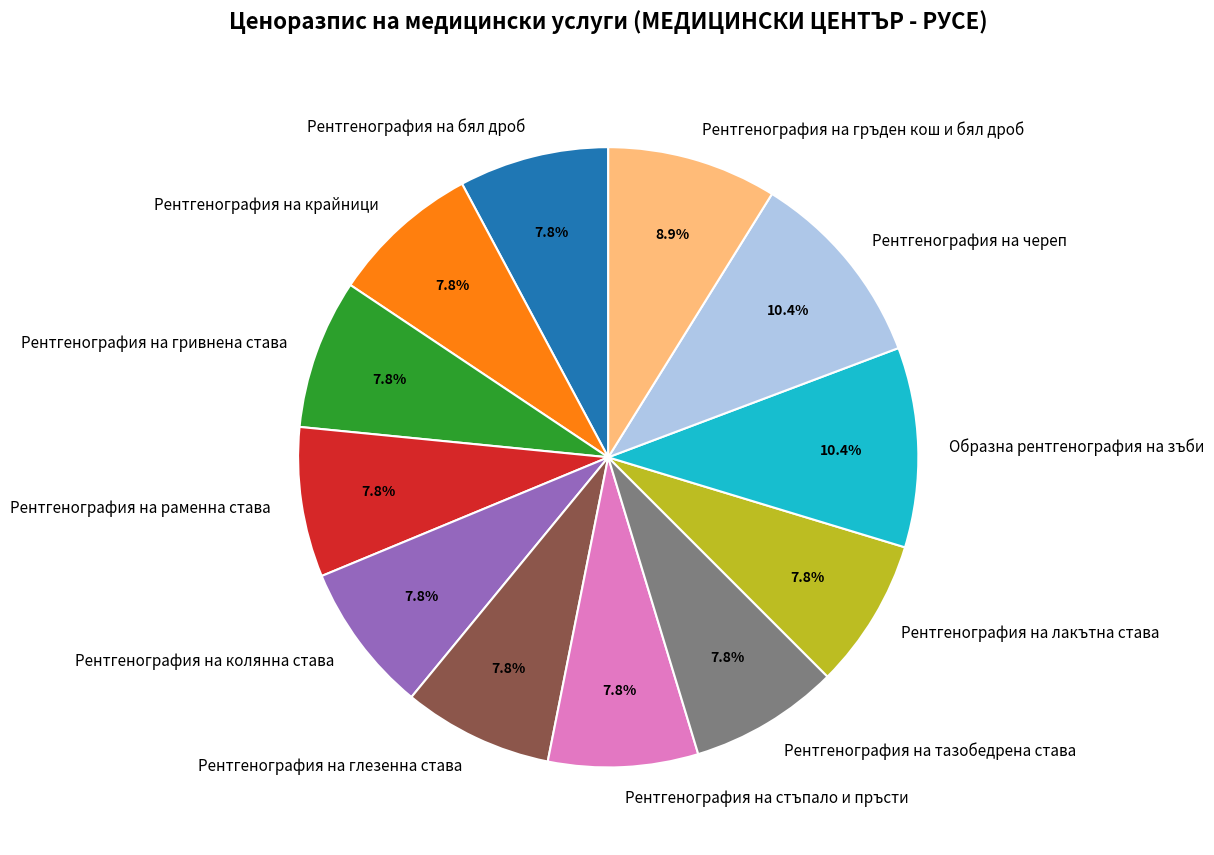

Is there any slice that represents more than half of the pie?

No